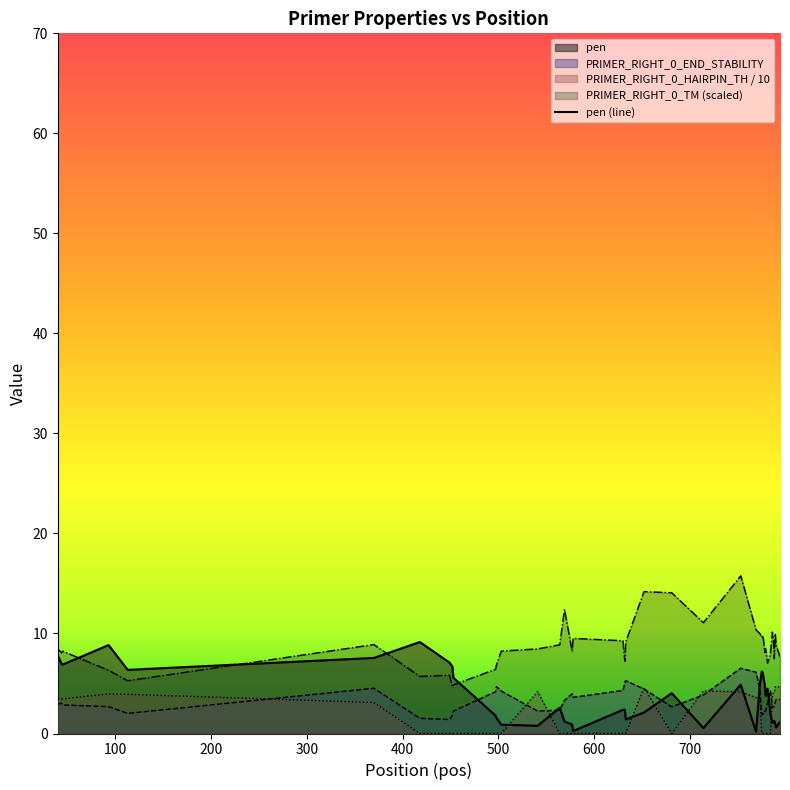

Which series has the largest total across all categories?

PRIMER_RIGHT_0_TM (scaled)